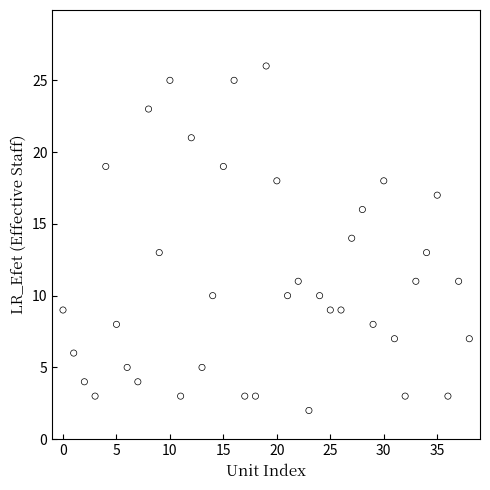

What is the range of Y values (max minus min)?

24